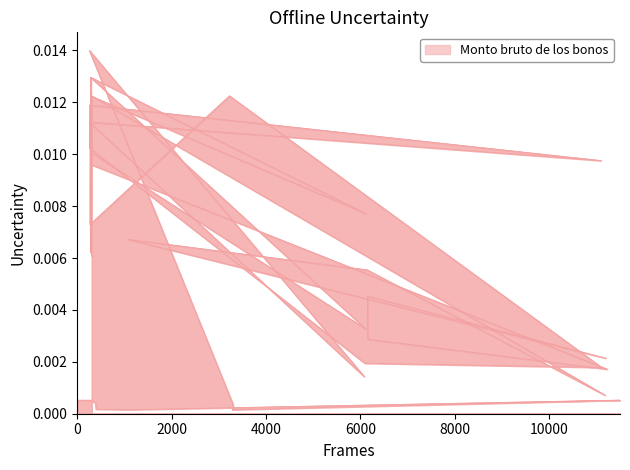

What position from the left is 8000?

5